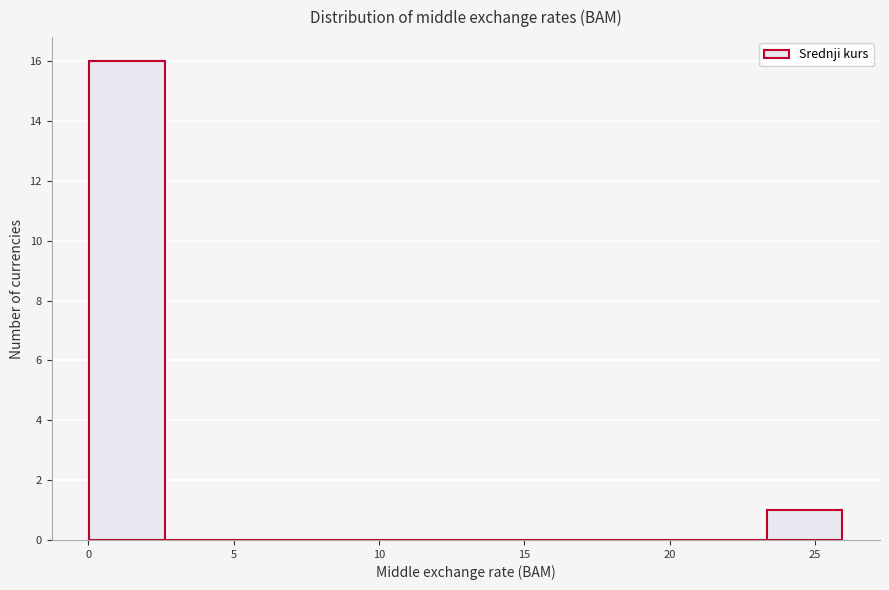

Which range on the x-axis has the tallest bar?

0.0 to 2.5